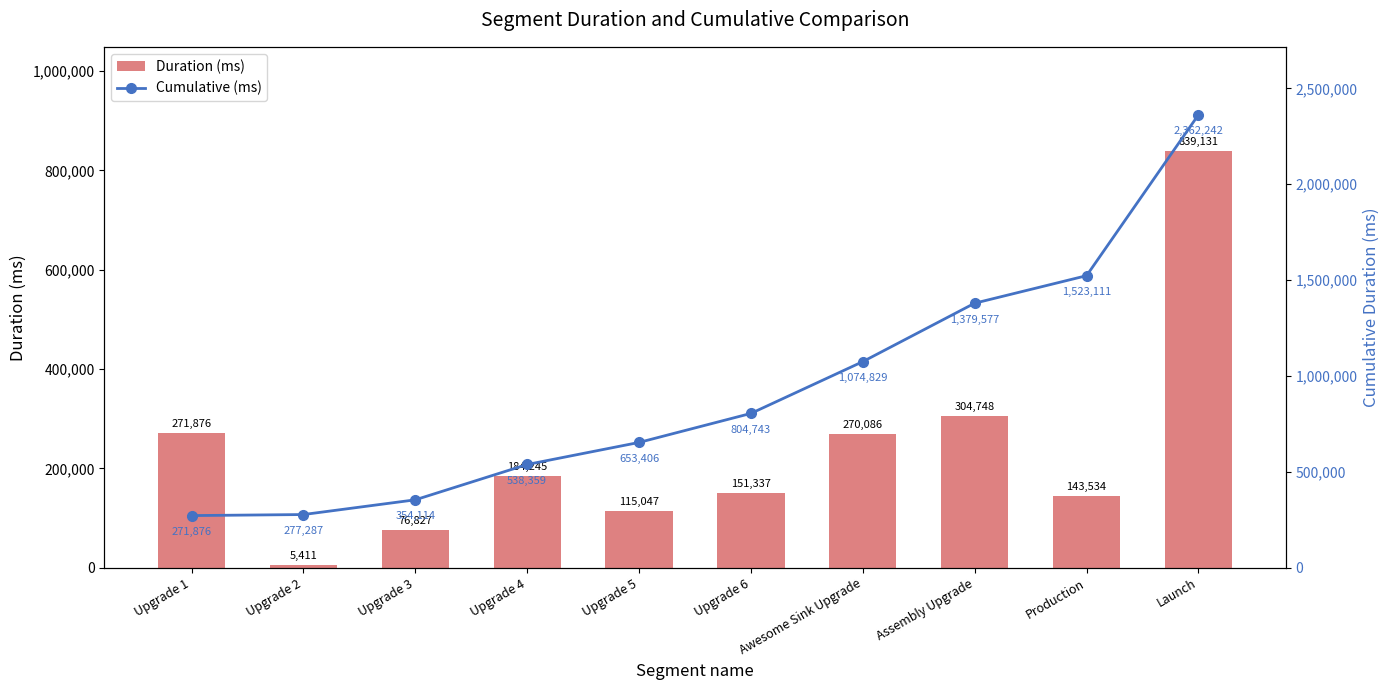

At Awesome Sink Upgrade, list the series in order from smallest to largest.

Duration (ms), Cumulative (ms)